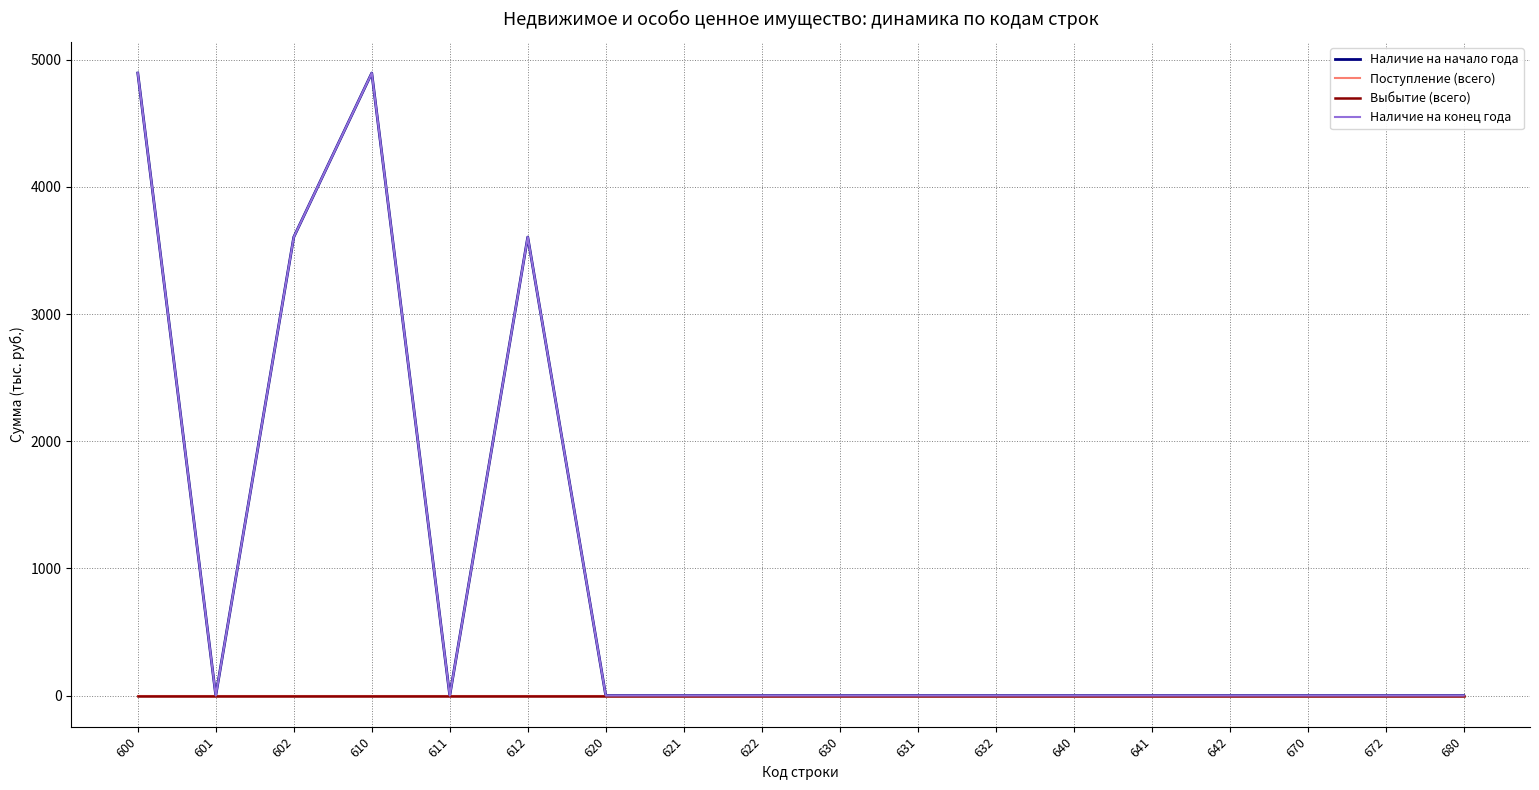

Is this an area chart (filled region under the line)?

No